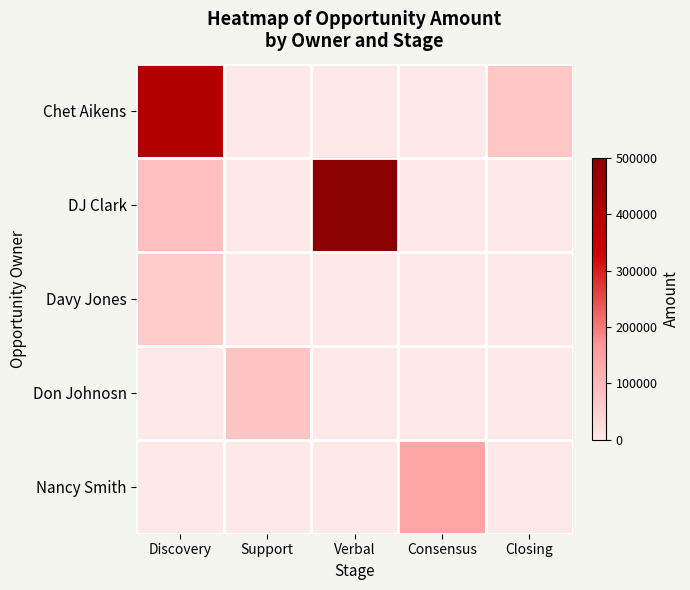

Rank the series by their maximum value, from lowest to highest.

Davy Jones, Don Johnosn, Nancy Smith, Chet Aikens, DJ Clark